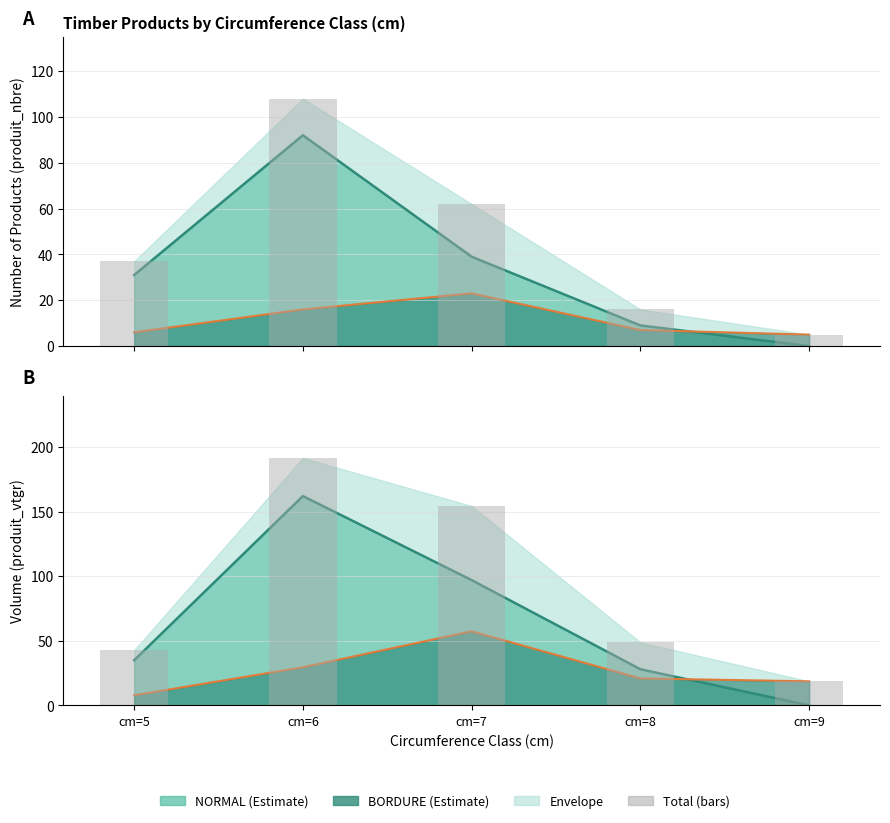

Is it true that Total produit_nbre (bars) equals 5.0 at cm=9?

True